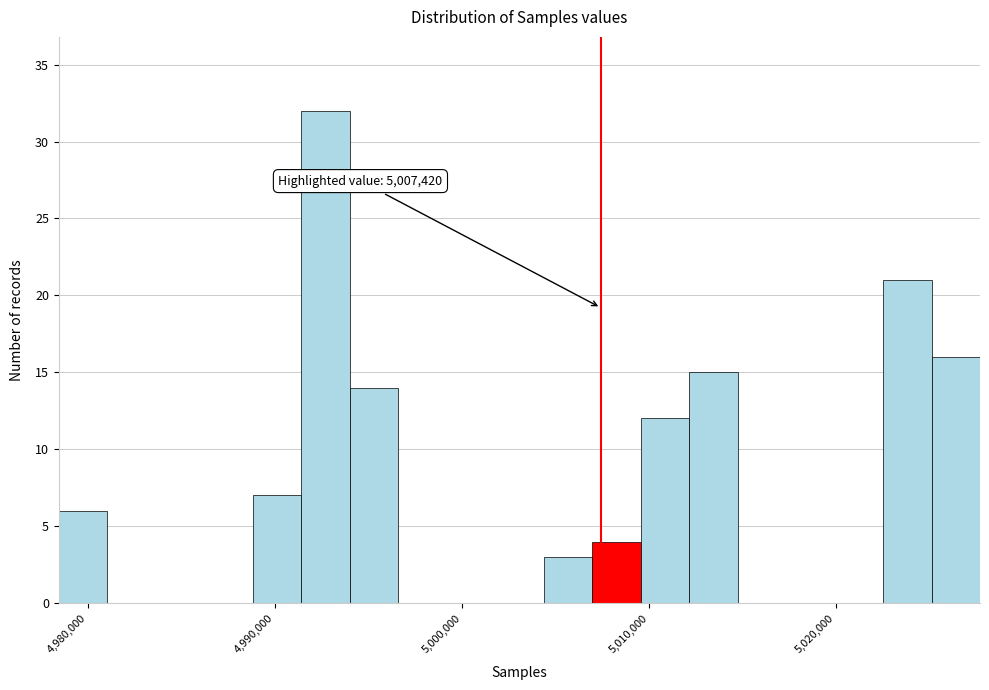

Around what value on the x-axis is the tallest bar? Give the approximate position of its centre, as read against the axis.

4993000